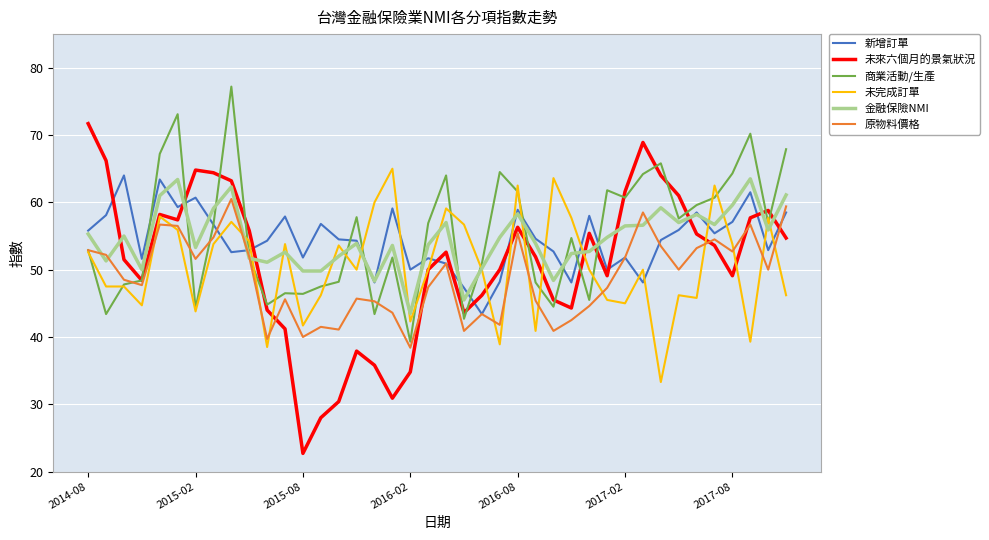

Which series has the widest spread of values?

未來六個月的景氣狀況